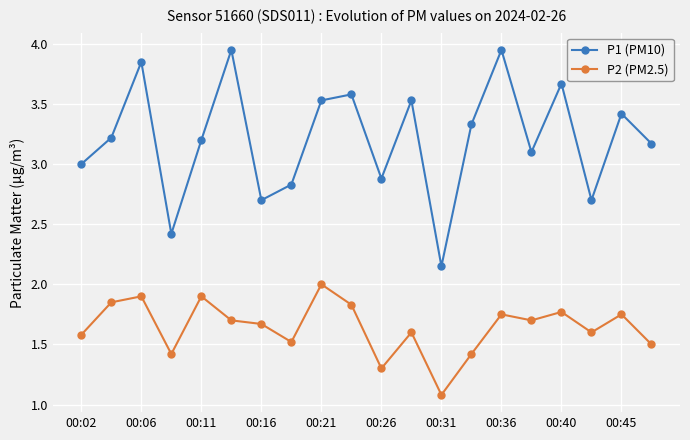

Rank the series by their maximum value, from lowest to highest.

P2 (PM2.5), P1 (PM10)